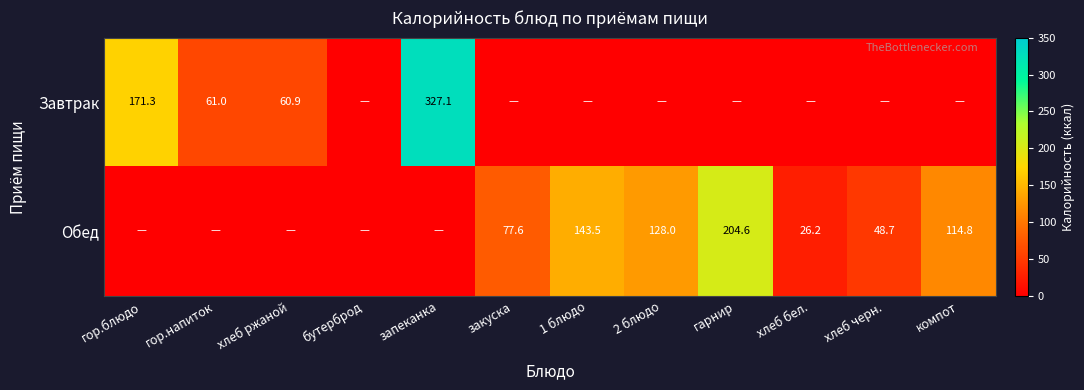

What is the difference between the Обед values at хлеб бел. and хлеб черн.?

22.5